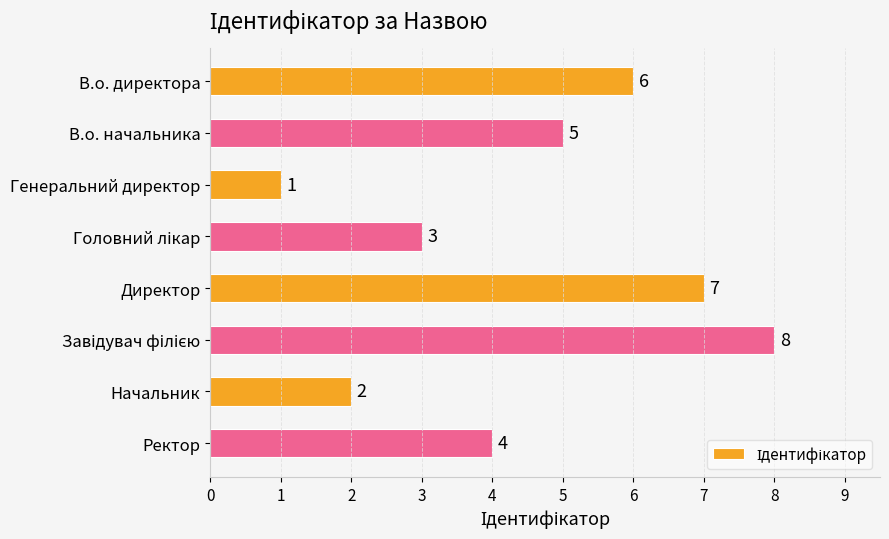

Does the chart contain any negative values?

No